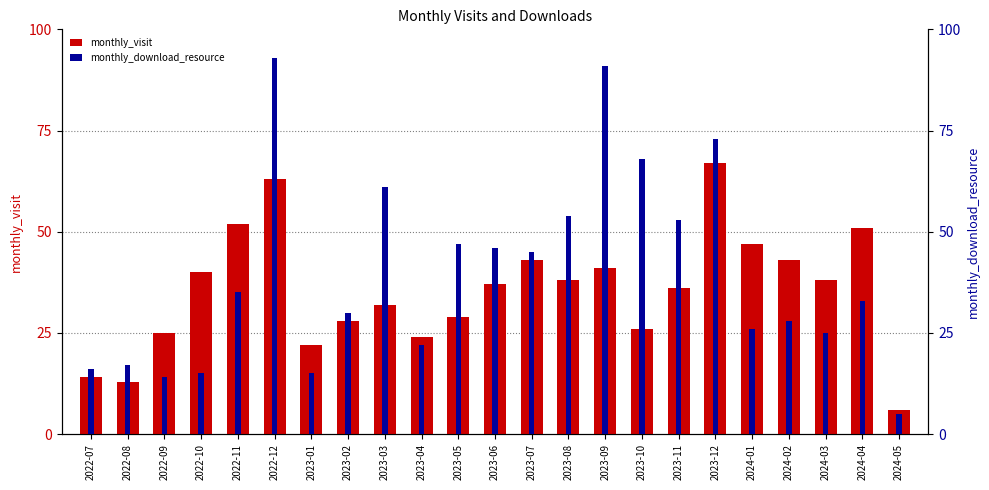

What are all the series names shown in the legend?

monthly_visit, monthly_download_resource